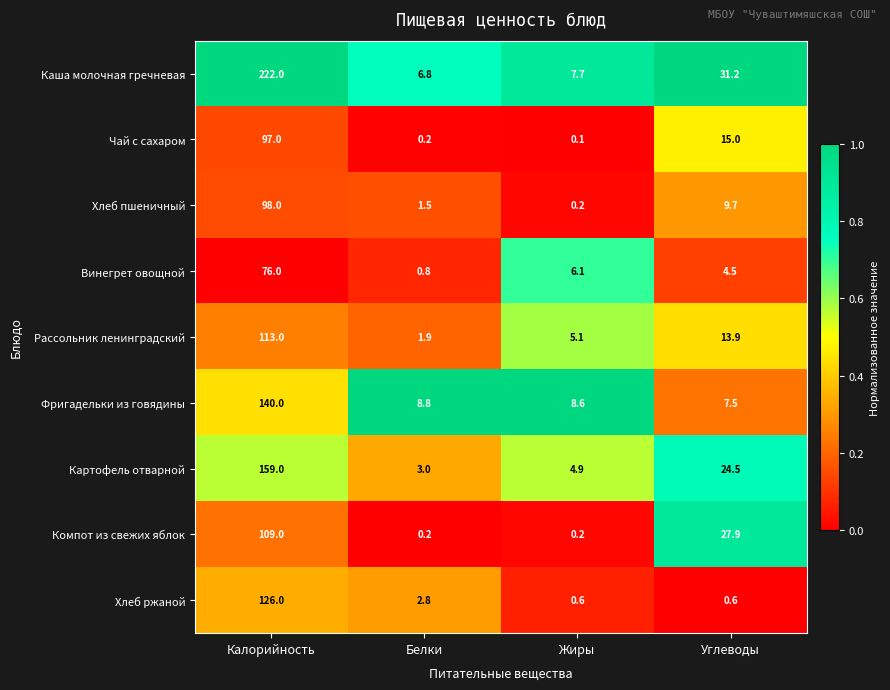

What is the sum of the Винегрет овощной values at Жиры and Калорийность?

82.1